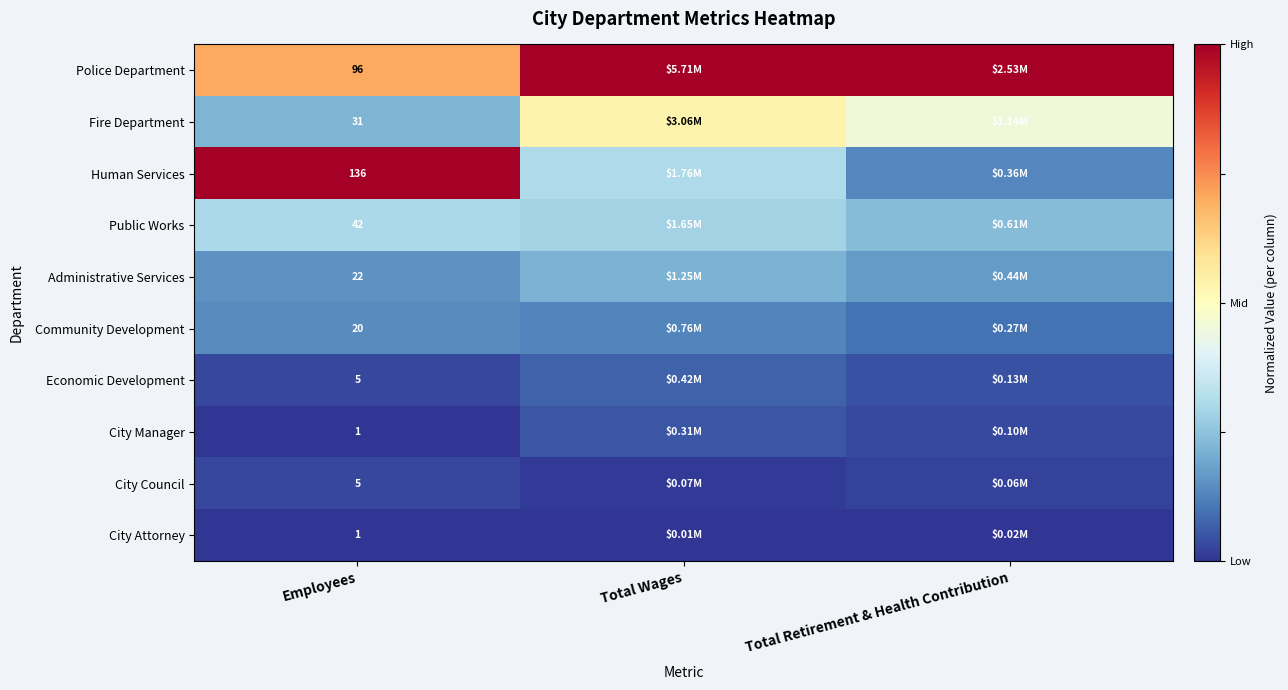

Is the value of Human Services at Employees greater than the value of Public Works at Employees?

Yes